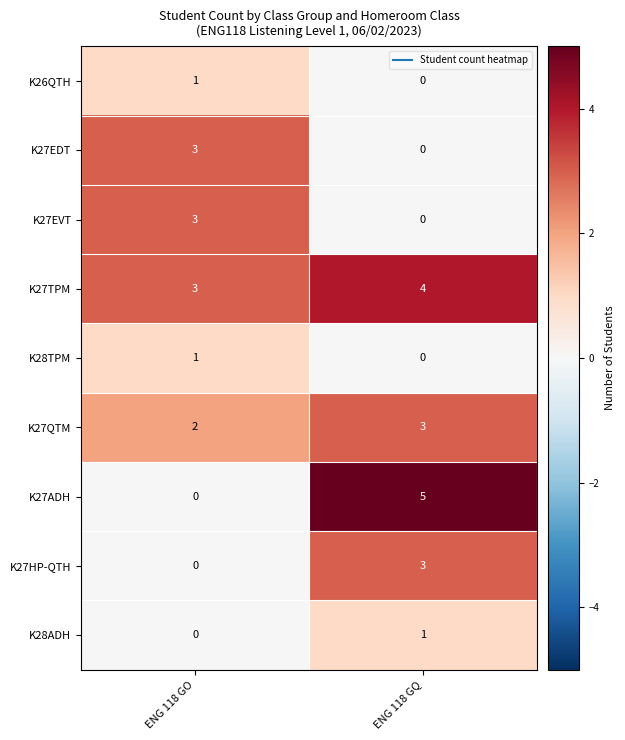

Is it true that K27EDT equals 0 at ENG 118 GQ?

True